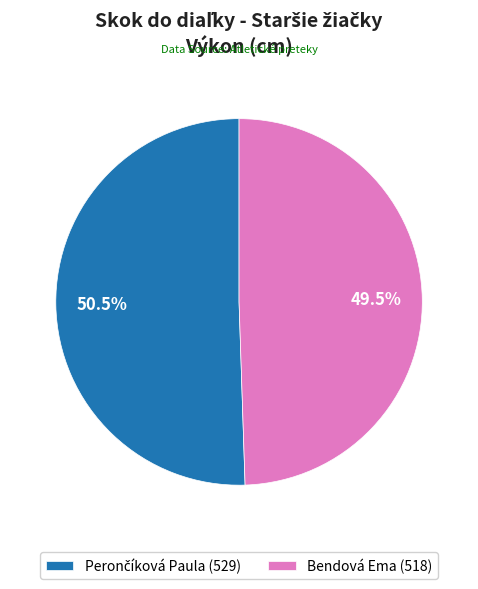

Does any single category account for the majority?

Yes